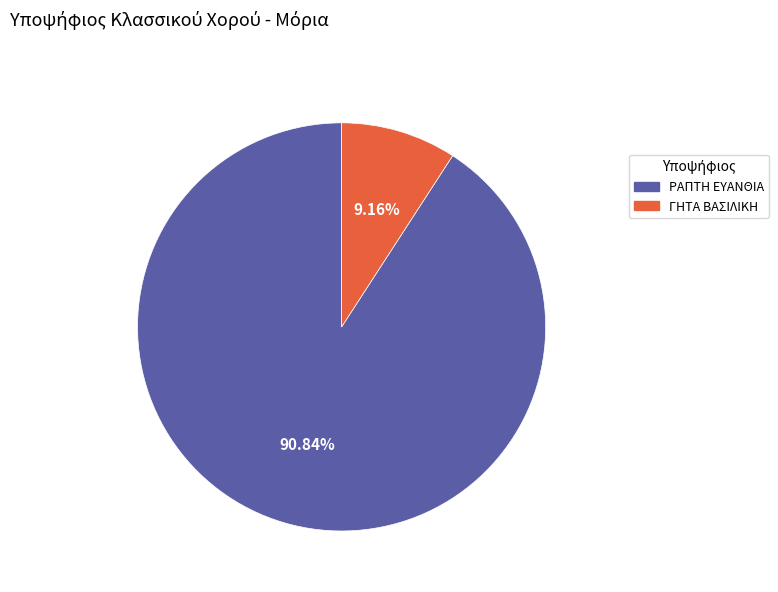

Is there a majority slice in this chart?

Yes